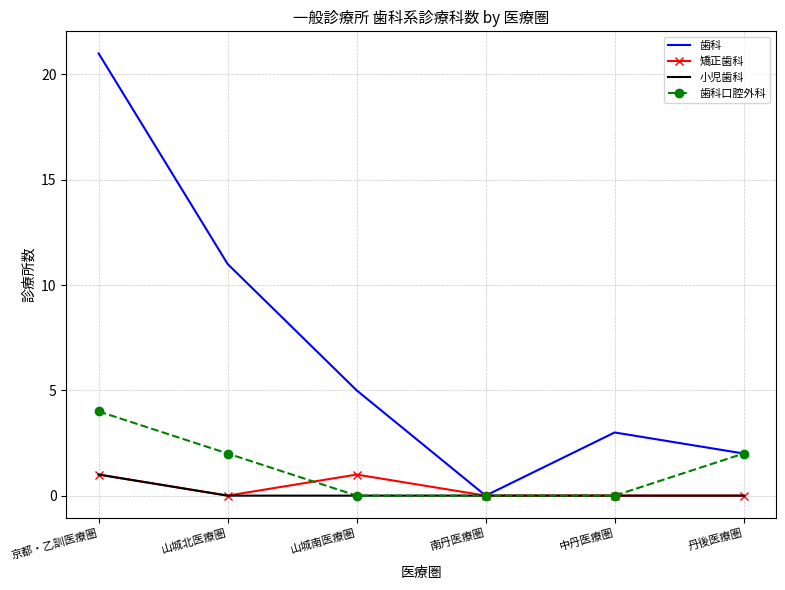

What is the greatest value displayed?

21